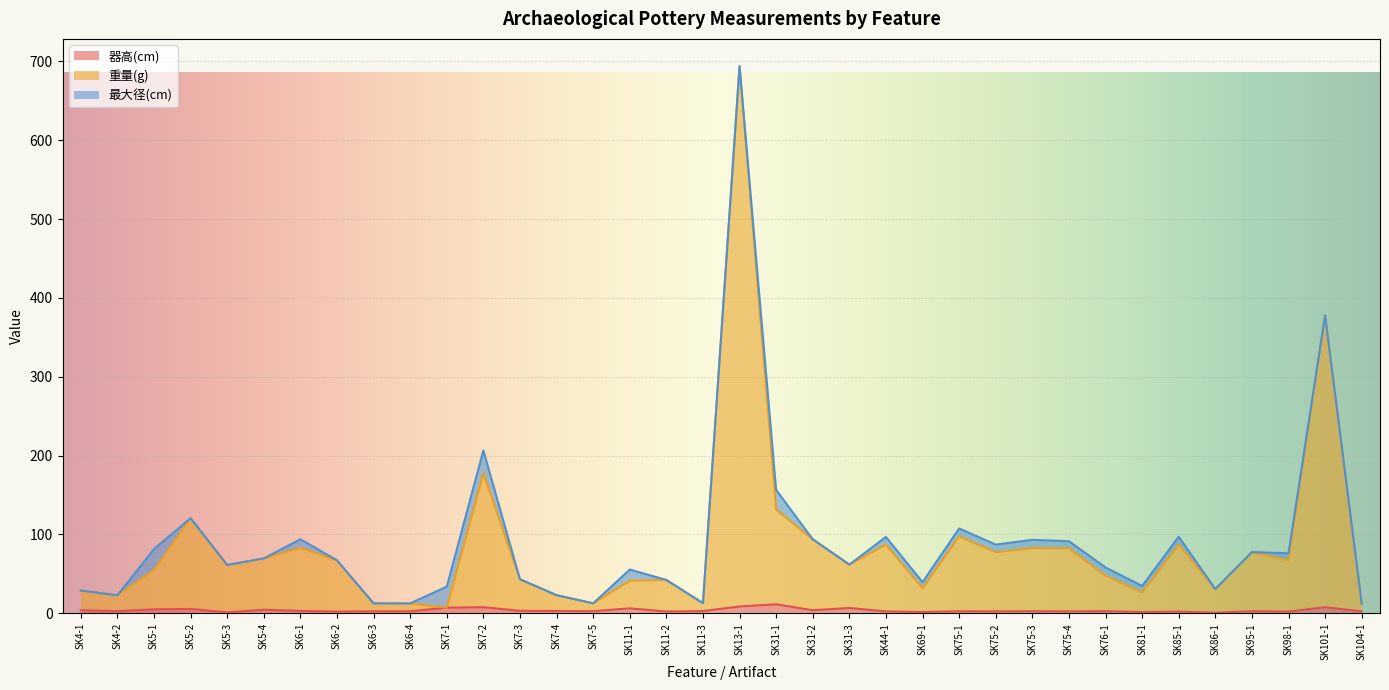

What are all the series names shown in the legend?

器高(cm), 重量(g), 最大径(cm)